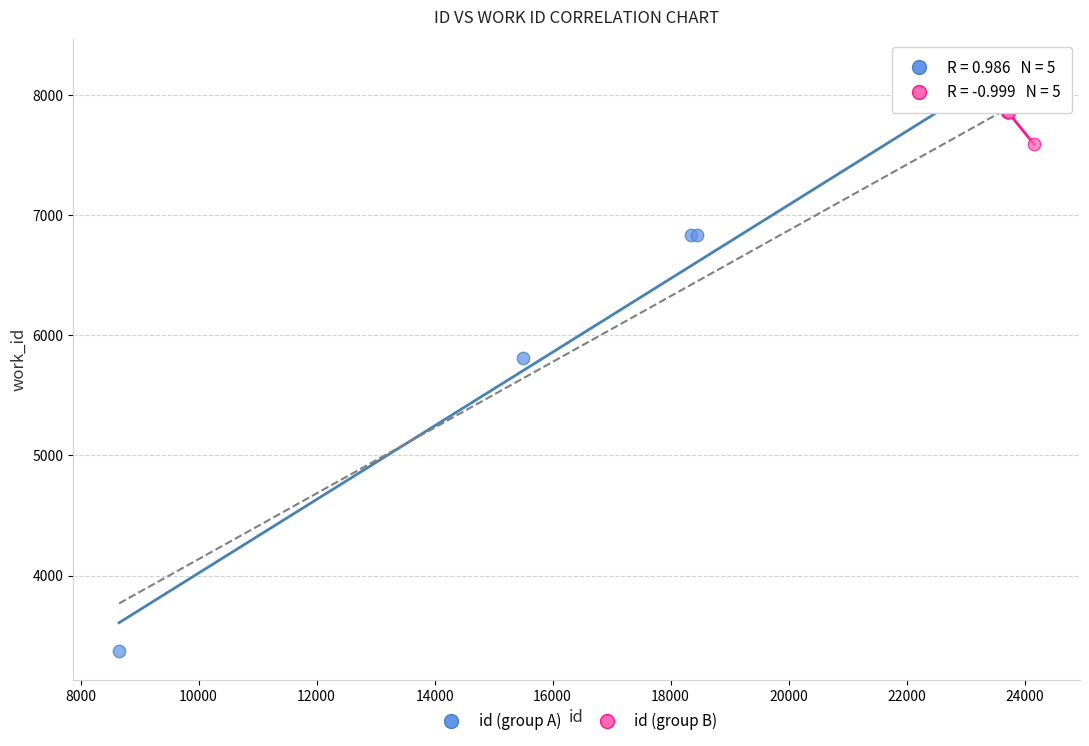

Which series has the largest Y range (max minus min)?

id (group A)